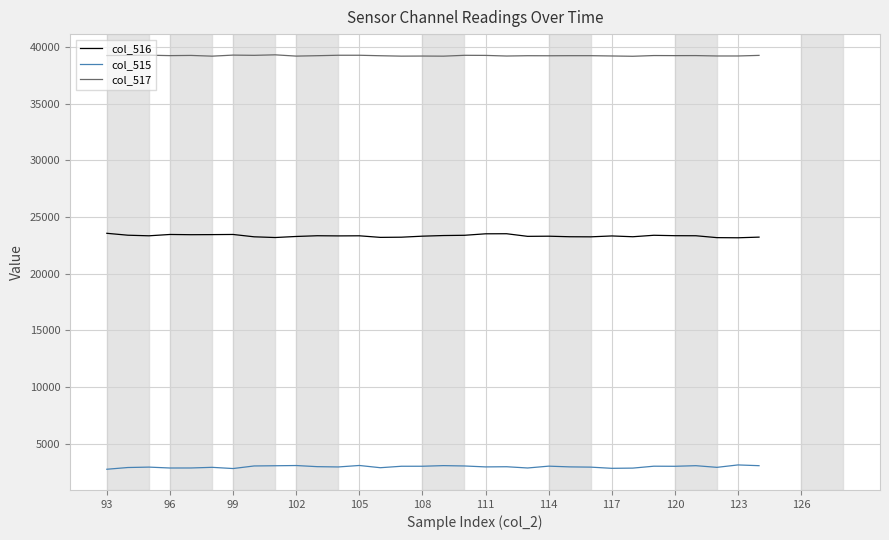

What is the maximum value for col_517?

39300